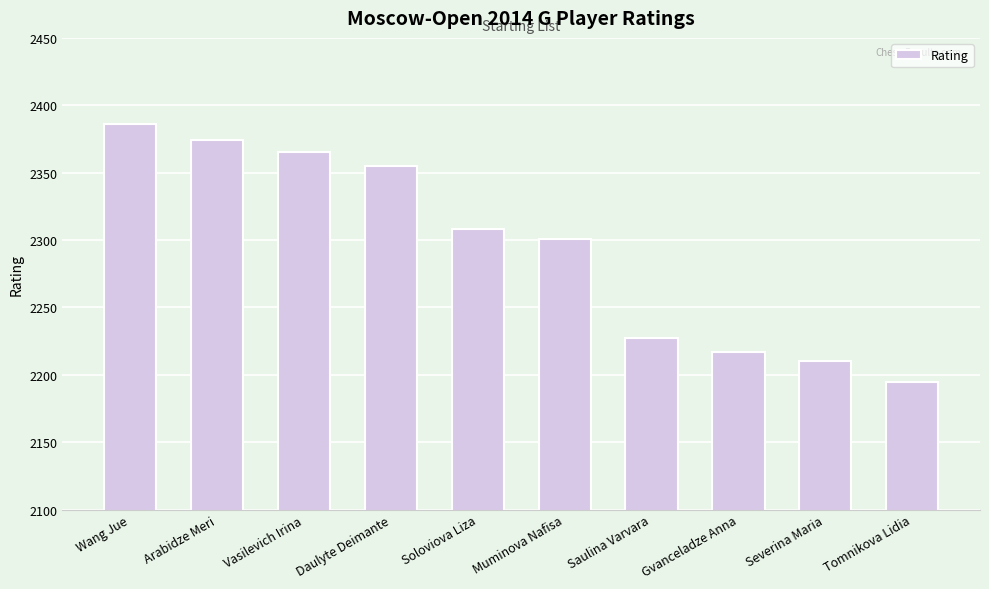

What position from the right is Wang Jue?

10